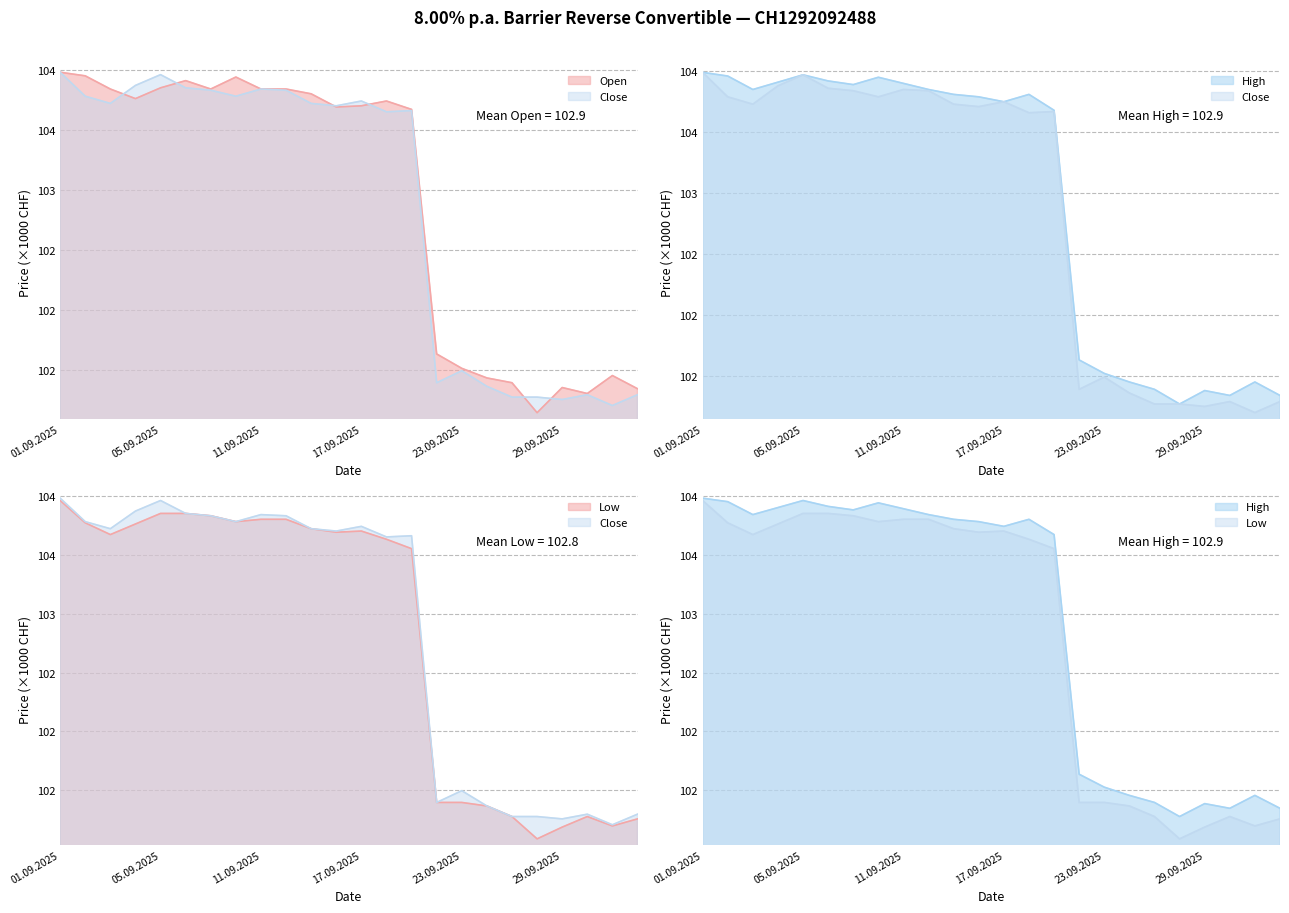

Reading left to right, extract all data points from this chart.

Open: 01.09.2025=104.0	02.09.2025=104.0	03.09.2025=103.8	04.09.2025=103.8	05.09.2025=103.9	08.09.2025=103.9	09.09.2025=103.8	10.09.2025=103.9	11.09.2025=103.8	12.09.2025=103.8	15.09.2025=103.8	16.09.2025=103.7	17.09.2025=103.7	18.09.2025=103.7	19.09.2025=103.7	22.09.2025=101.6	23.09.2025=101.5	24.09.2025=101.4	25.09.2025=101.4	26.09.2025=101.1	29.09.2025=101.4	30.09.2025=101.3	01.10.2025=101.5	02.10.2025=101.3
High: 01.09.2025=104.0	02.09.2025=104.0	03.09.2025=103.8	04.09.2025=103.9	05.09.2025=104.0	08.09.2025=103.9	09.09.2025=103.9	10.09.2025=103.9	11.09.2025=103.9	12.09.2025=103.8	15.09.2025=103.8	16.09.2025=103.8	17.09.2025=103.7	18.09.2025=103.8	19.09.2025=103.7	22.09.2025=101.6	23.09.2025=101.5	24.09.2025=101.5	25.09.2025=101.4	26.09.2025=101.3	29.09.2025=101.4	30.09.2025=101.3	01.10.2025=101.5	02.10.2025=101.3
Low: 01.09.2025=104.0	02.09.2025=103.8	03.09.2025=103.7	04.09.2025=103.8	05.09.2025=103.9	08.09.2025=103.9	09.09.2025=103.8	10.09.2025=103.8	11.09.2025=103.8	12.09.2025=103.8	15.09.2025=103.7	16.09.2025=103.7	17.09.2025=103.7	18.09.2025=103.6	19.09.2025=103.6	22.09.2025=101.4	23.09.2025=101.4	24.09.2025=101.4	25.09.2025=101.3	26.09.2025=101.1	29.09.2025=101.2	30.09.2025=101.3	01.10.2025=101.2	02.10.2025=101.3
Close: 01.09.2025=104.0	02.09.2025=103.8	03.09.2025=103.7	04.09.2025=103.9	05.09.2025=104.0	08.09.2025=103.9	09.09.2025=103.8	10.09.2025=103.8	11.09.2025=103.8	12.09.2025=103.8	15.09.2025=103.7	16.09.2025=103.7	17.09.2025=103.7	18.09.2025=103.7	19.09.2025=103.7	22.09.2025=101.4	23.09.2025=101.5	24.09.2025=101.4	25.09.2025=101.3	26.09.2025=101.3	29.09.2025=101.3	30.09.2025=101.3	01.10.2025=101.2	02.10.2025=101.3